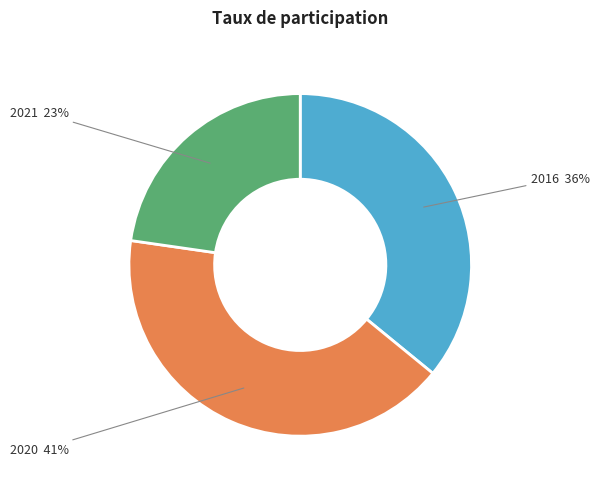

How many slices are in this pie chart?

3